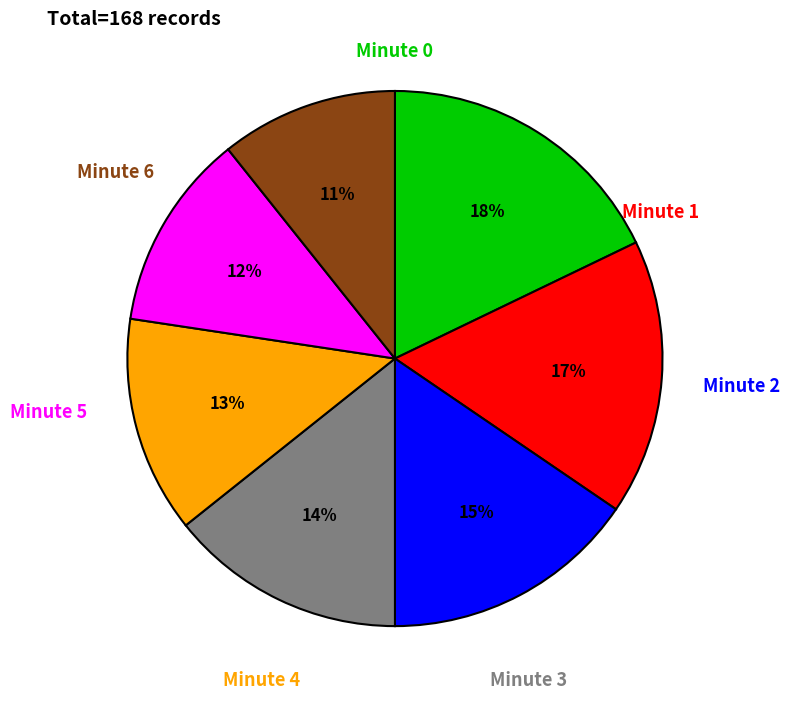

Is there any slice that represents more than half of the pie?

No